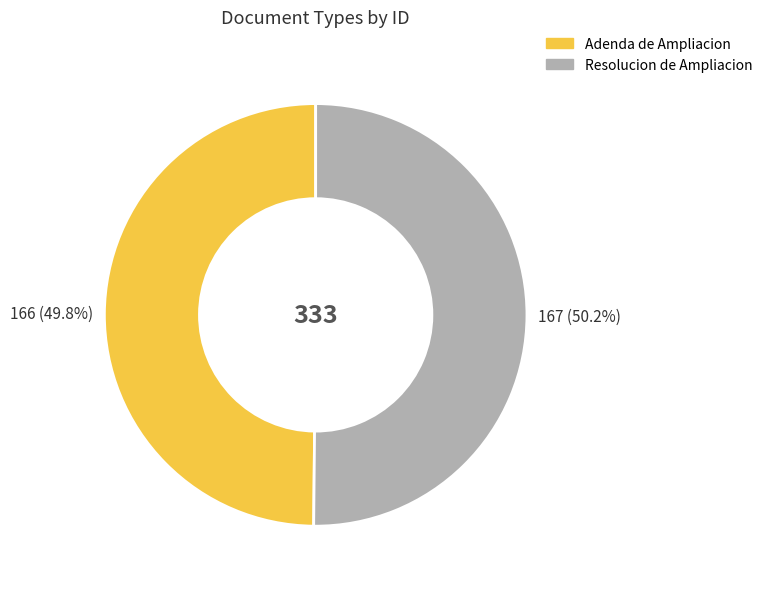

What is the total percentage of Adenda de Ampliacion and Resolucion de Ampliacion?

100.0%